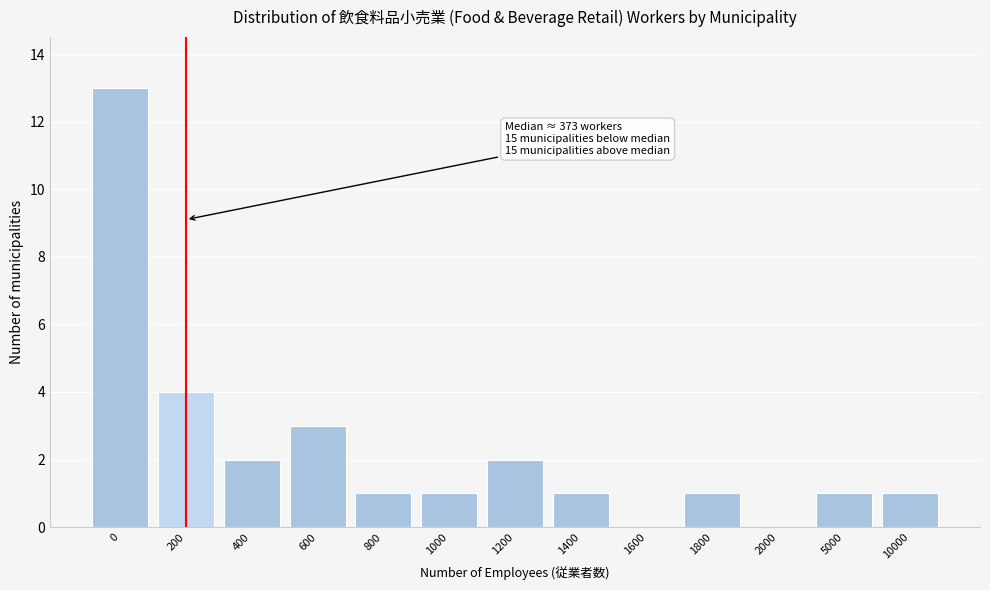

Reading left to right, transcribe all the data shown in this chart.

0=13	200=4	400=2	600=3	800=1	1000=1	1200=2	1400=1	1600=0	1800=1	2000=0	5000=1	10000=1